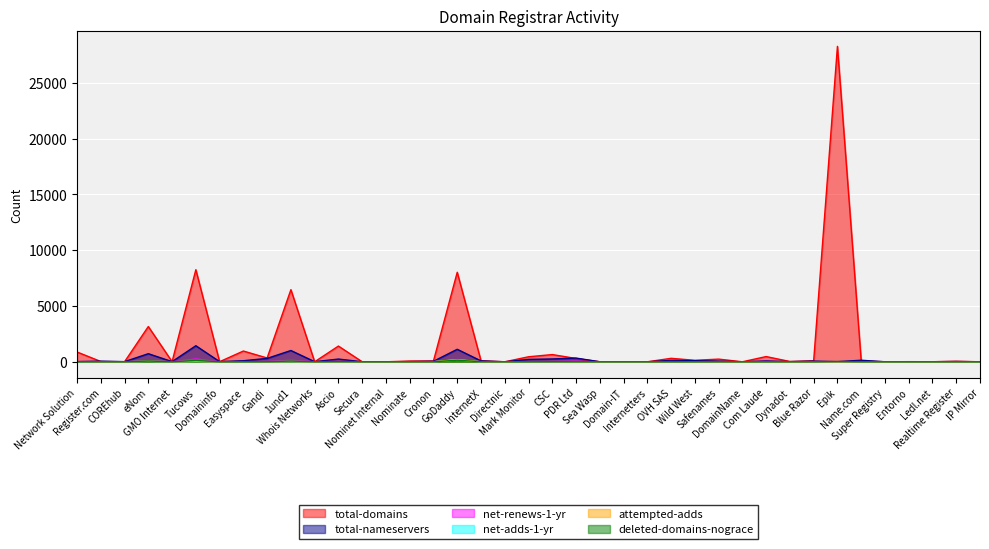

True or false: total-nameservers has a value of 3 at Sea Wasp.

False